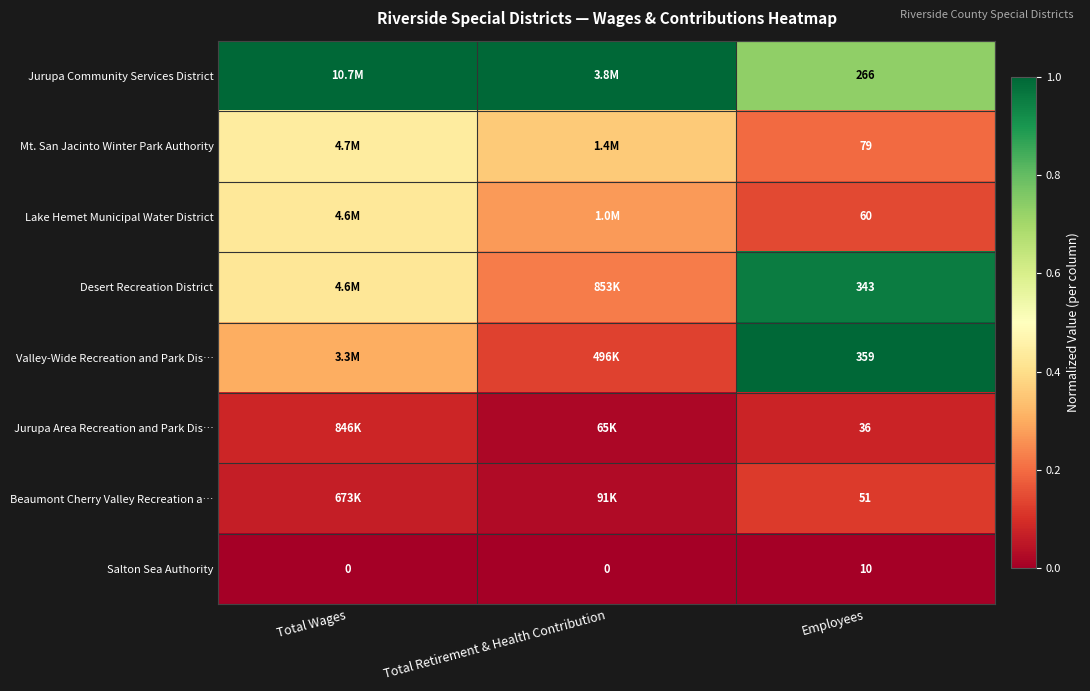

What is the total value across all series at Employees?

1204.0